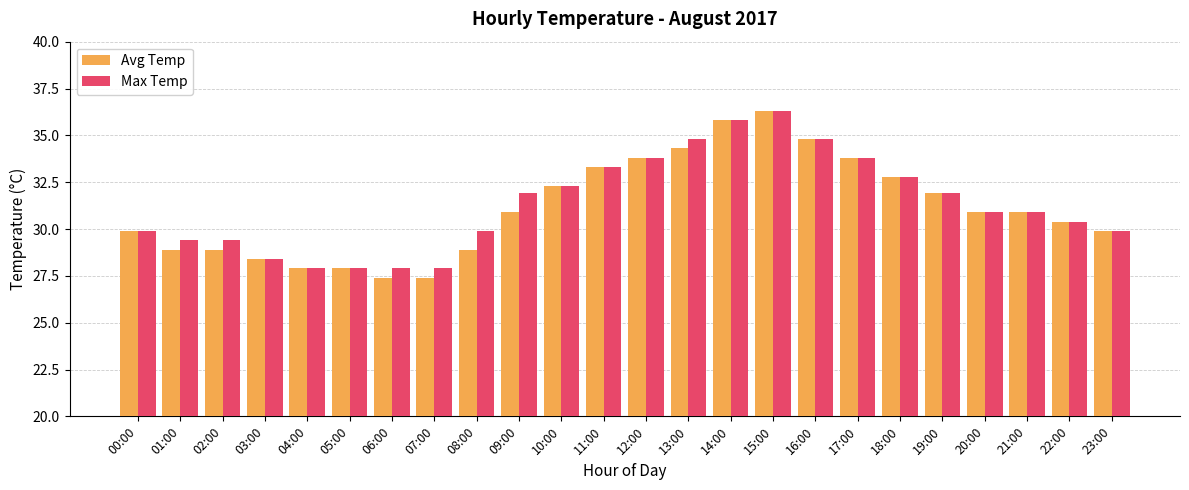

The Avg Temp series shows 33.3 at 11:00. True or false?

True